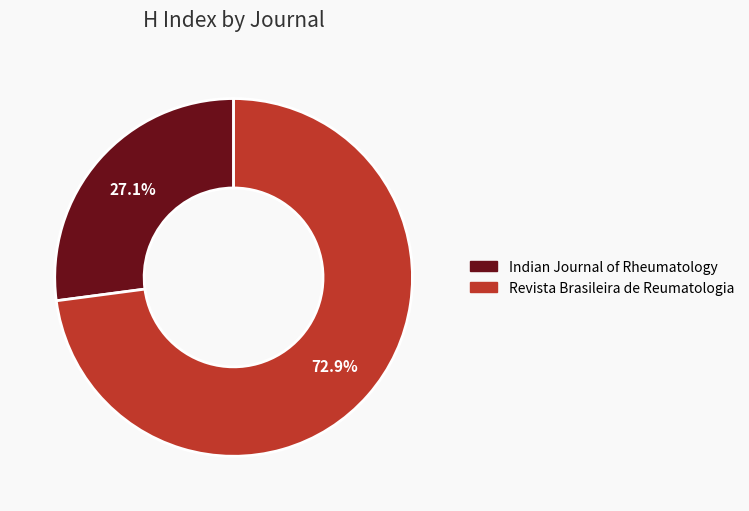

What is the ratio of the value at Indian Journal of Rheumatology to the value at Revista Brasileira de Reumatologia?

0.4